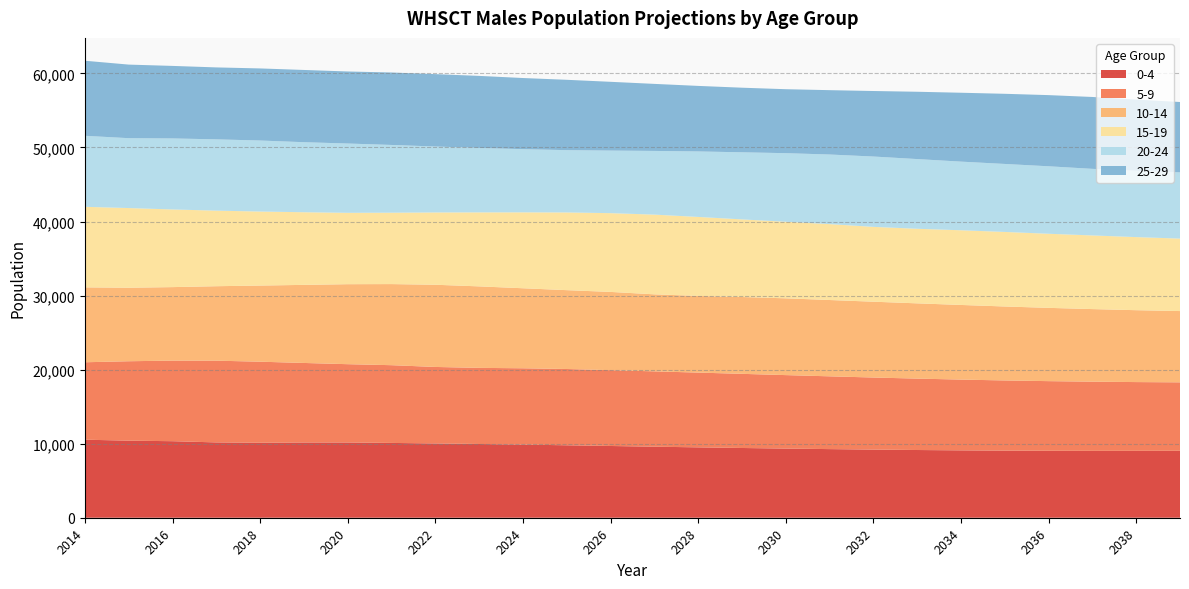

Reading left to right, what are all the values shown in this chart?

0-4: 10539	10408	10336	10173	10127	10163	10162	10102	10033	9958	9875	9784	9688	9594	9504	9418	9339	9268	9202	9145	9098	9062	9041	9030	9033	9040
5-9: 10456	10725	10881	11037	10944	10738	10574	10498	10329	10280	10308	10301	10240	10171	10096	10013	9922	9828	9732	9644	9557	9477	9405	9344	9286	9244
10-14: 10114	9927	9926	10055	10282	10544	10802	10952	11099	11004	10806	10647	10566	10403	10351	10375	10368	10305	10239	10161	10079	9988	9895	9802	9708	9625
15-19: 10877	10759	10486	10205	9995	9809	9637	9640	9764	9994	10251	10494	10636	10765	10669	10482	10342	10250	10105	10071	10086	10066	10006	9945	9869	9786
20-24: 9591	9437	9592	9627	9591	9459	9359	9148	8905	8704	8532	8412	8450	8600	8844	9061	9260	9399	9500	9413	9269	9182	9113	8993	8950	8943
25-29: 10136	9936	9794	9715	9735	9755	9729	9784	9773	9727	9607	9501	9287	9054	8851	8723	8638	8690	8847	9090	9302	9474	9610	9706	9626	9502